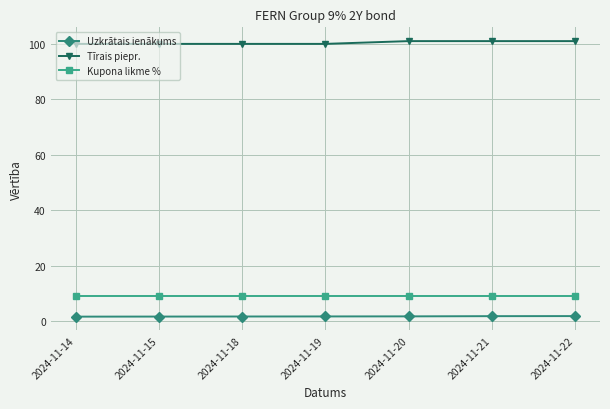

What is the total value across all series at 2024-11-18?

110.7